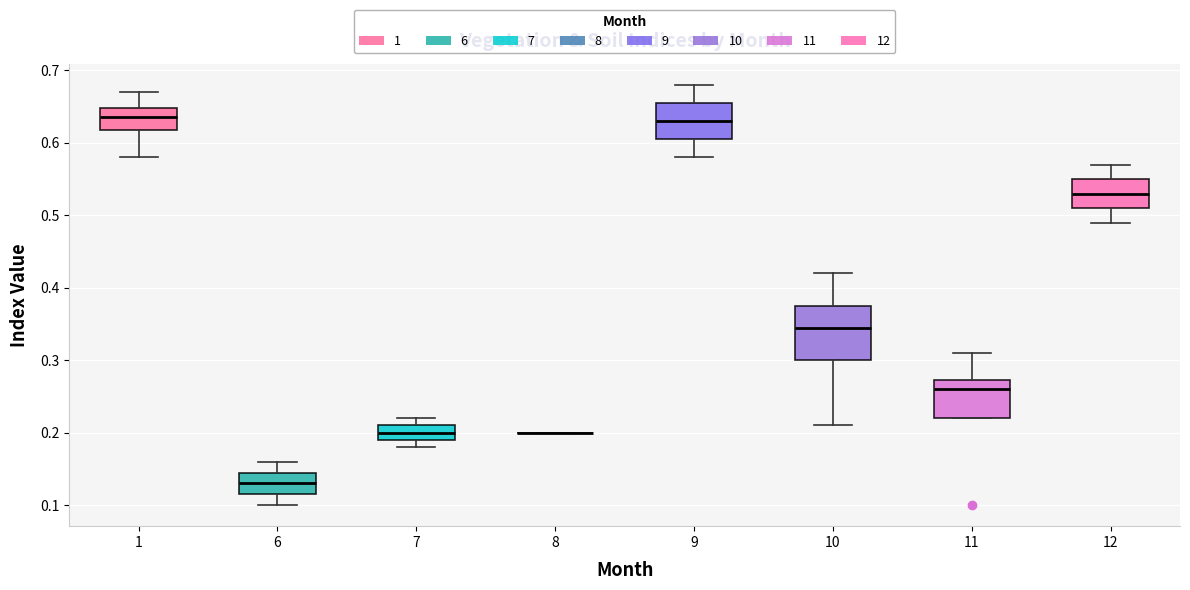

Reading left to right, read every box against the y-axis: the position of its median line, the range the box covers, and the ends of its whiskers. The values are not printed on the chart, so give them approximately, as read against the axis.

1: median 0.64, box 0.62 to 0.65, whiskers 0.58 to 0.67
6: median 0.13, box 0.12 to 0.15, whiskers 0.10 to 0.16
7: median 0.20, box 0.19 to 0.21, whiskers 0.18 to 0.22
8: box collapsed to a line at 0.20, whiskers 0.20 to 0.20
9: median 0.63, box 0.61 to 0.66, whiskers 0.58 to 0.68
10: median 0.35, box 0.30 to 0.38, whiskers 0.21 to 0.42
11: median 0.26, box 0.22 to 0.27, whiskers 0.22 to 0.31
12: median 0.53, box 0.51 to 0.55, whiskers 0.49 to 0.57